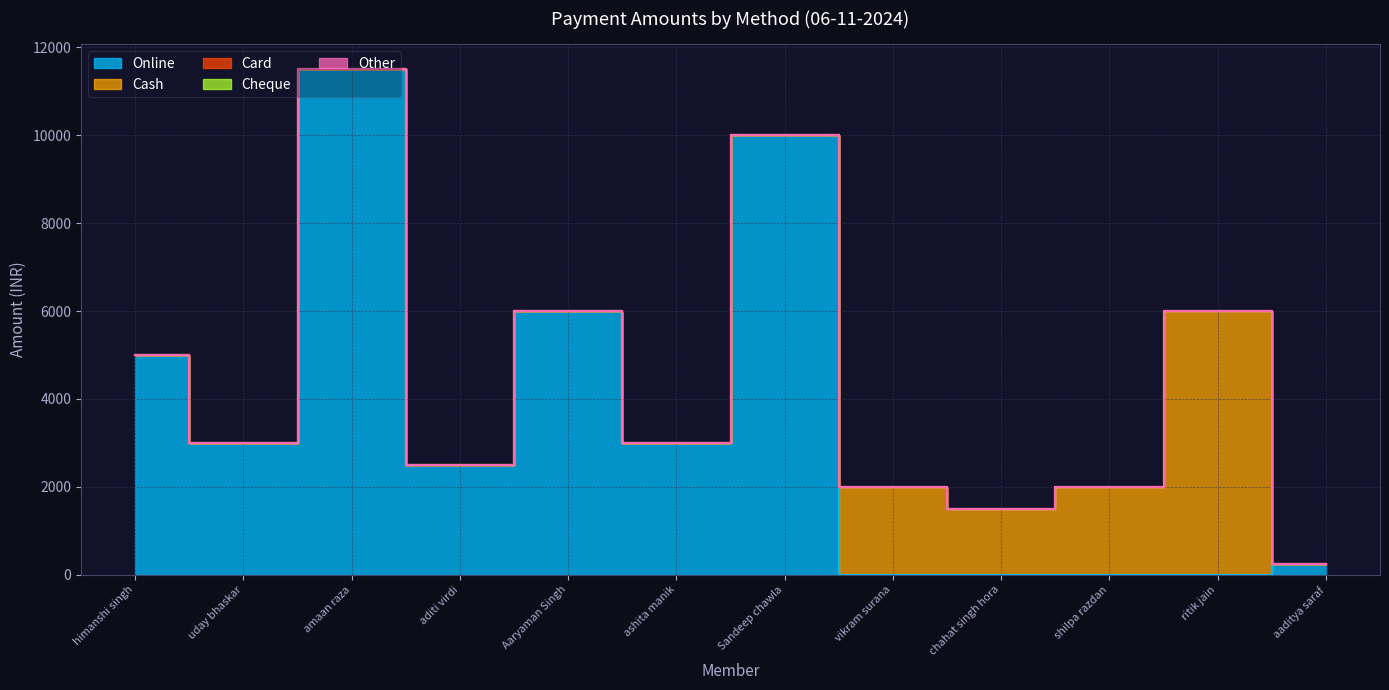

What is the approximate value of Cash at vikram surana?

2000